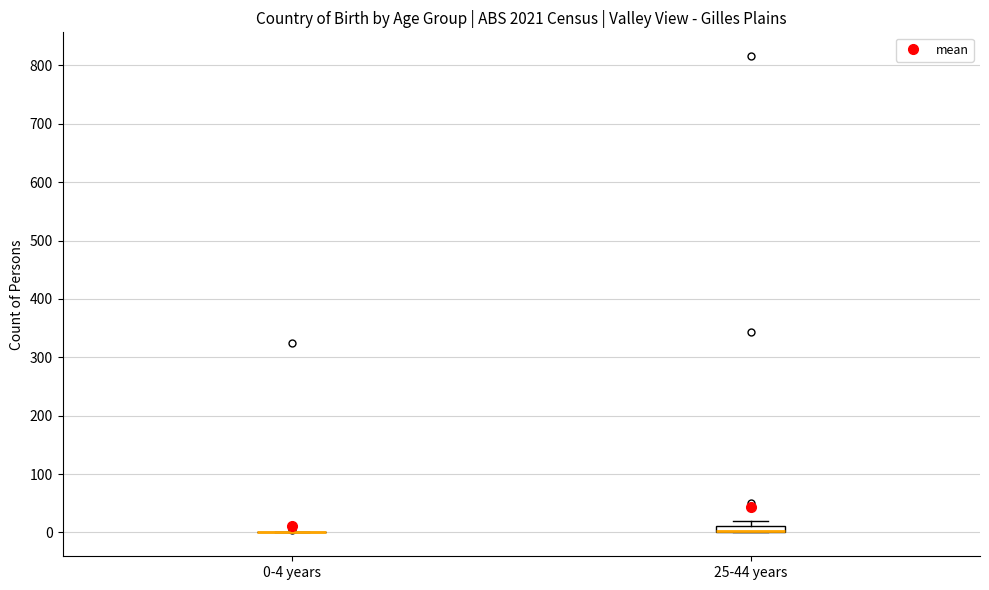

Comparing the boxes themselves (not the whiskers), which one is the tallest?

25-44 years